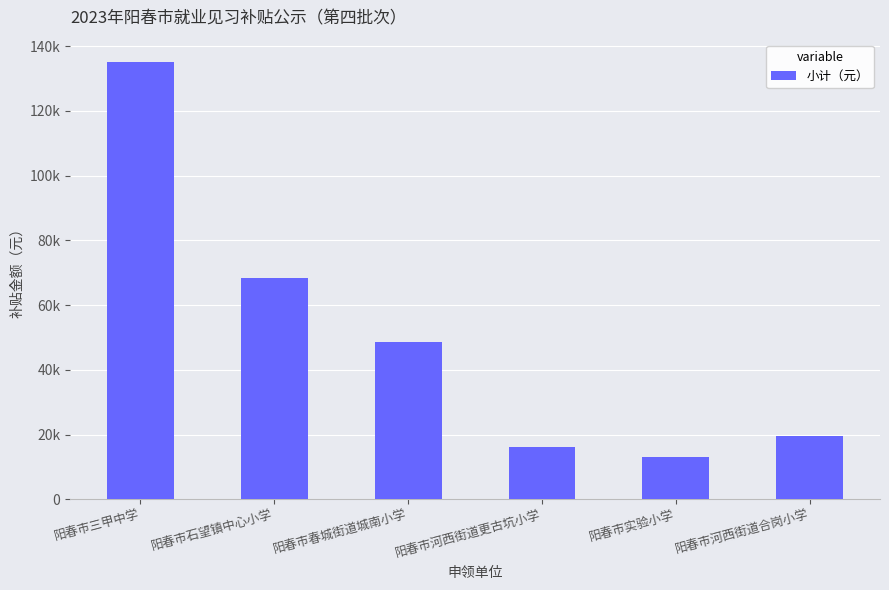

True or false: the data shows 38422 at 阳春市石望镇中心小学.

False